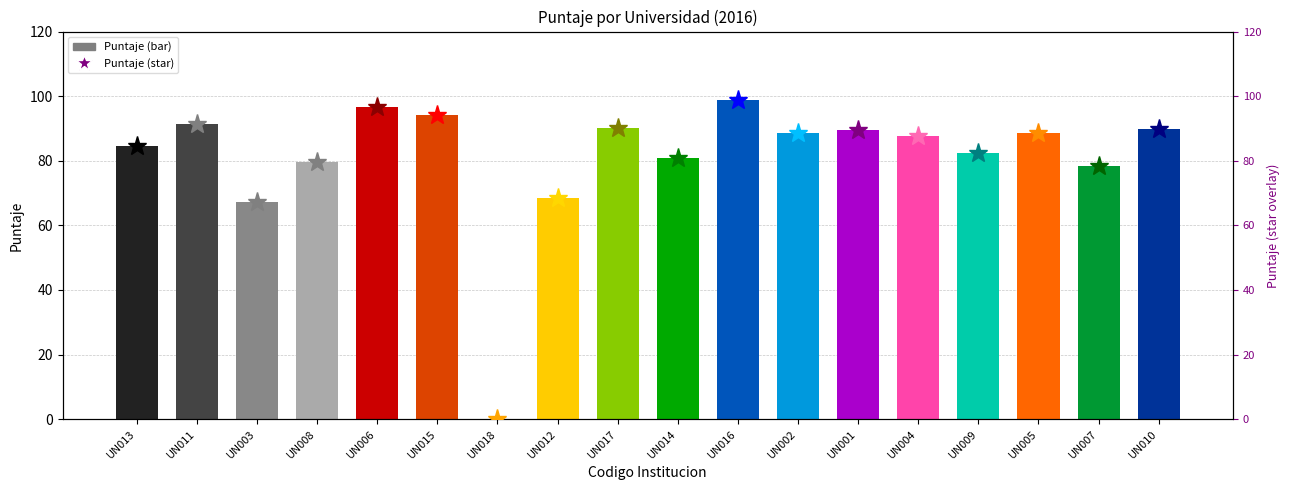

At which category does the chart reach its minimum across all series?

UN018